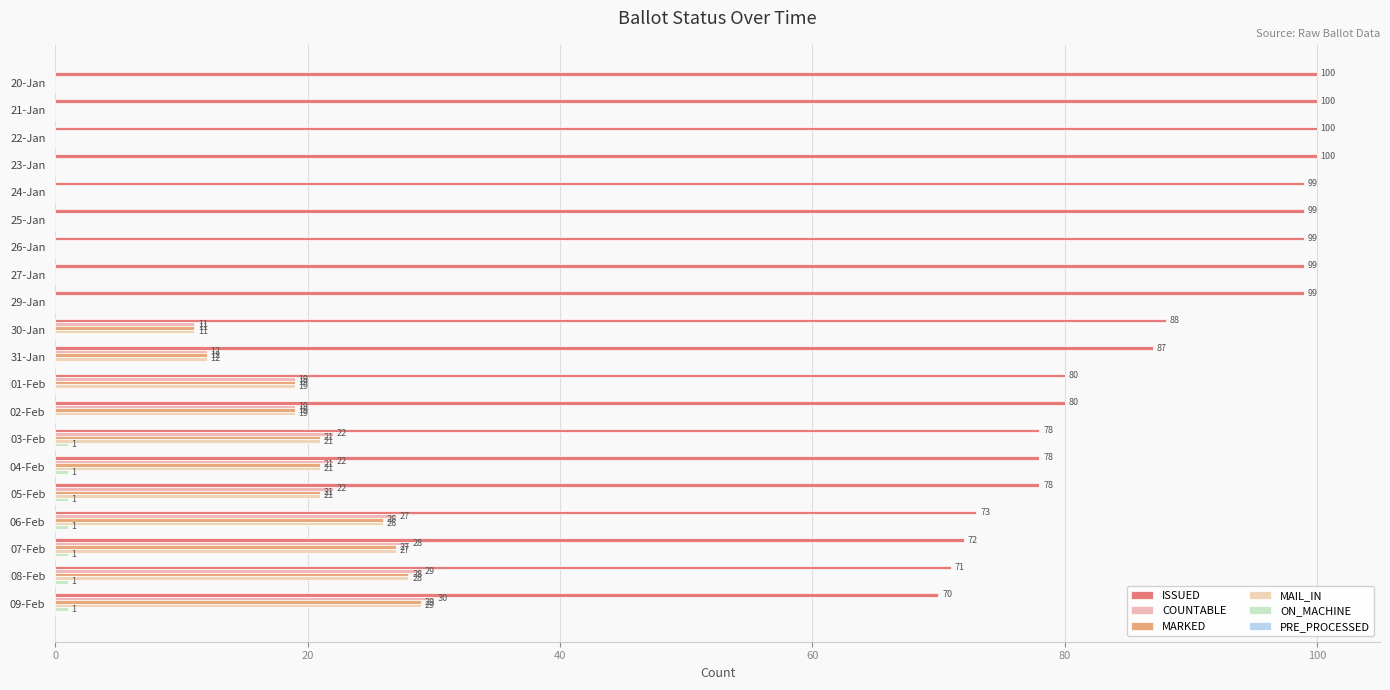

Rank the series by their maximum value, from lowest to highest.

PRE_PROCESSED, ON_MACHINE, MARKED, MAIL_IN, COUNTABLE, ISSUED